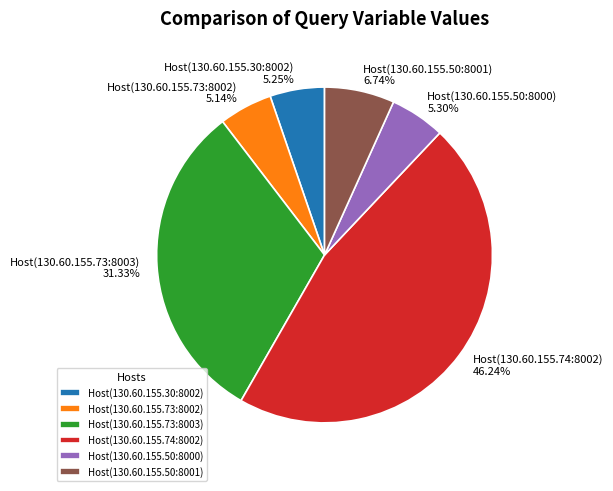

Which category has the biggest portion of the pie?

Host(130.60.155.74:8002)